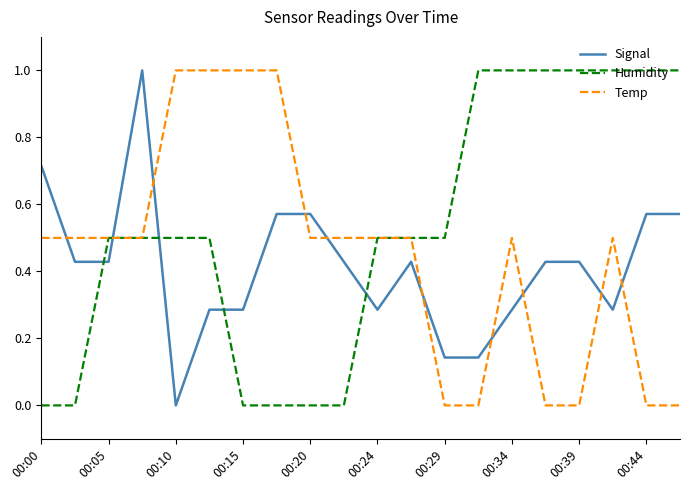

What is the sum of all Humidity values?

10.5